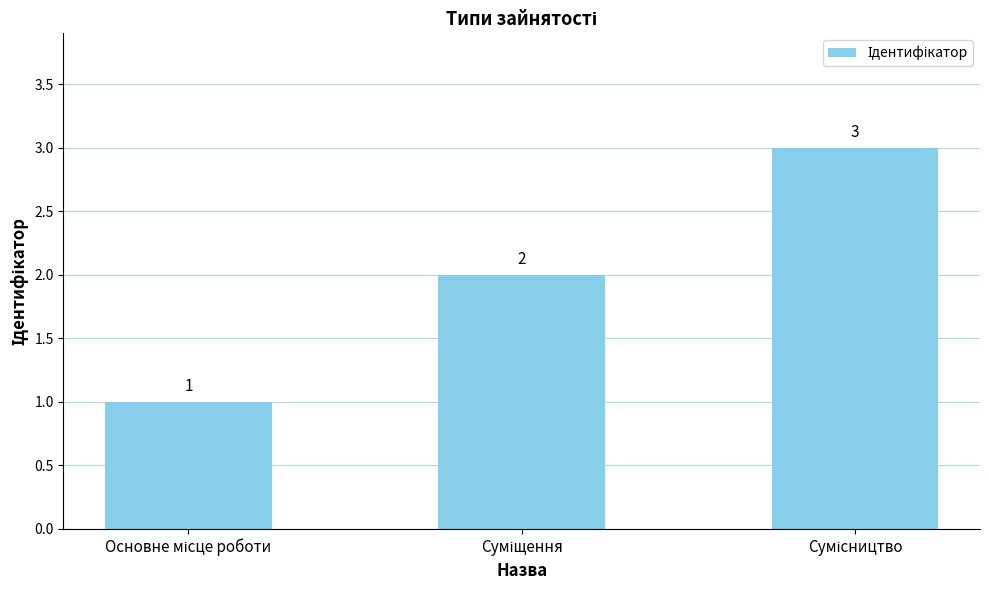

What is the greatest value displayed?

3